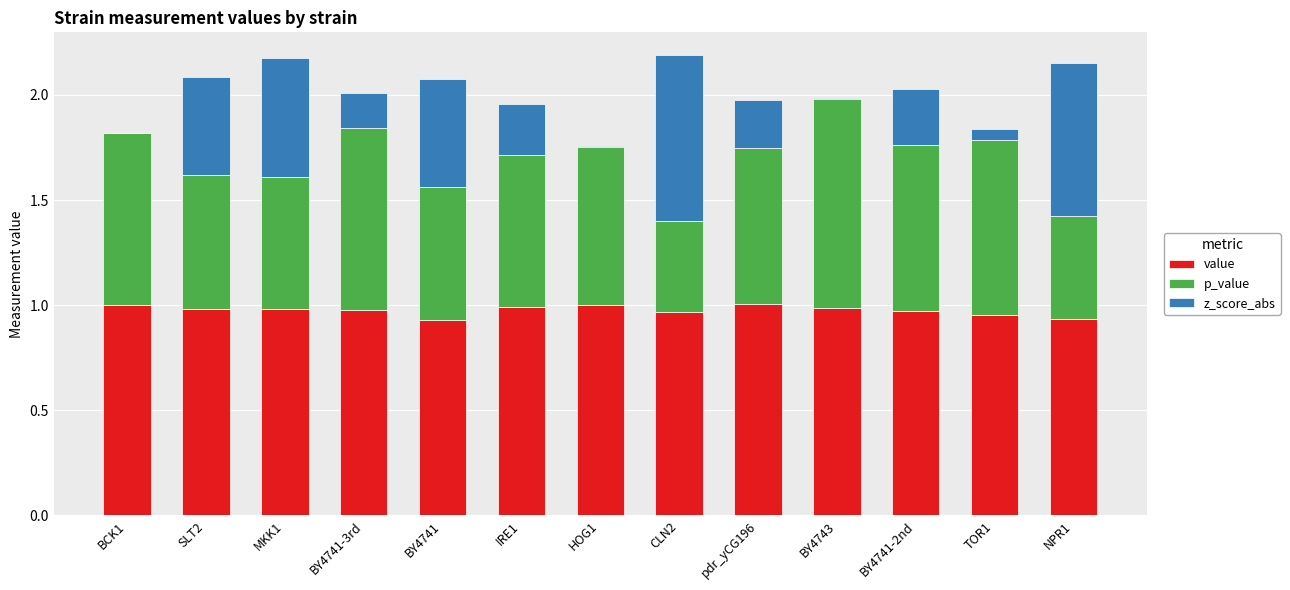

What is the total value across all series at IRE1?

2.0